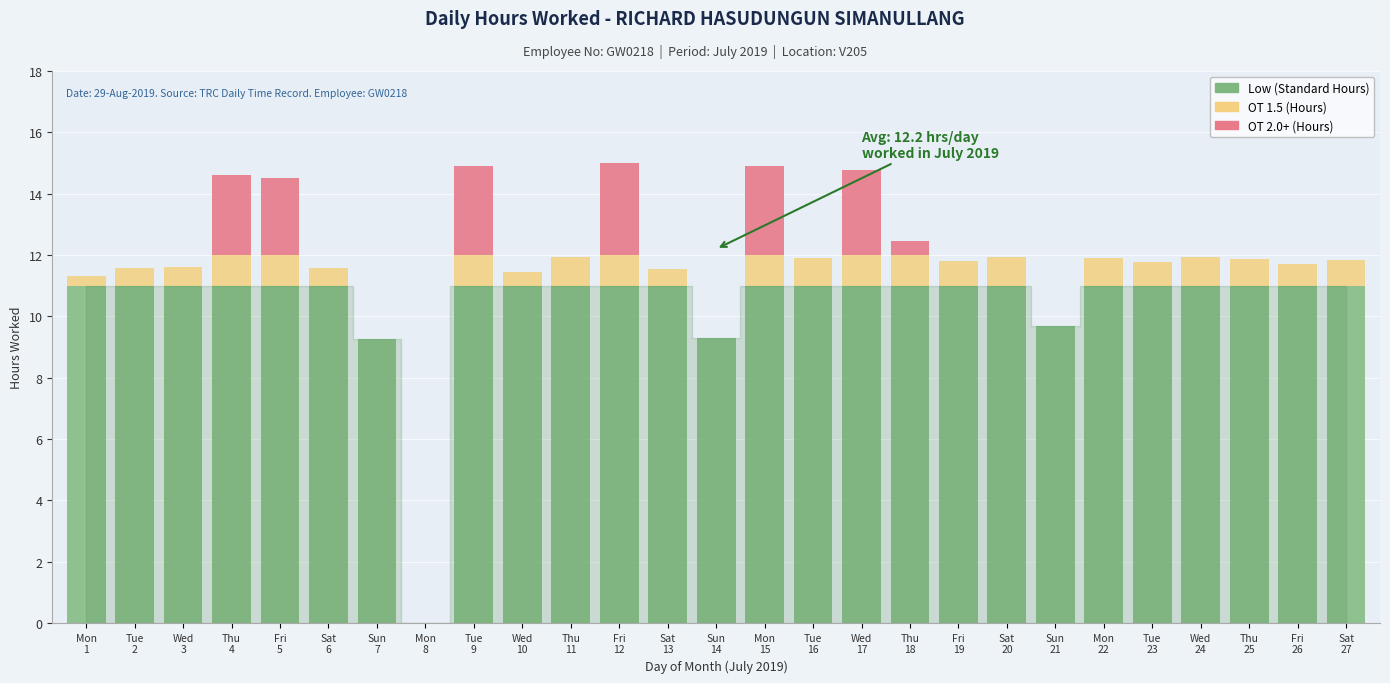

Are the bars grouped side by side (vs. stacked)?

No